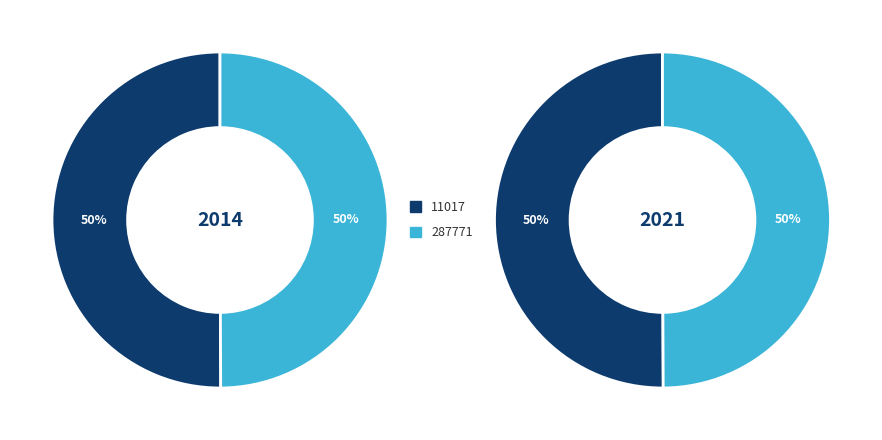

To the nearest percent, what is the combined percentage of 11017 and 287771?

100%